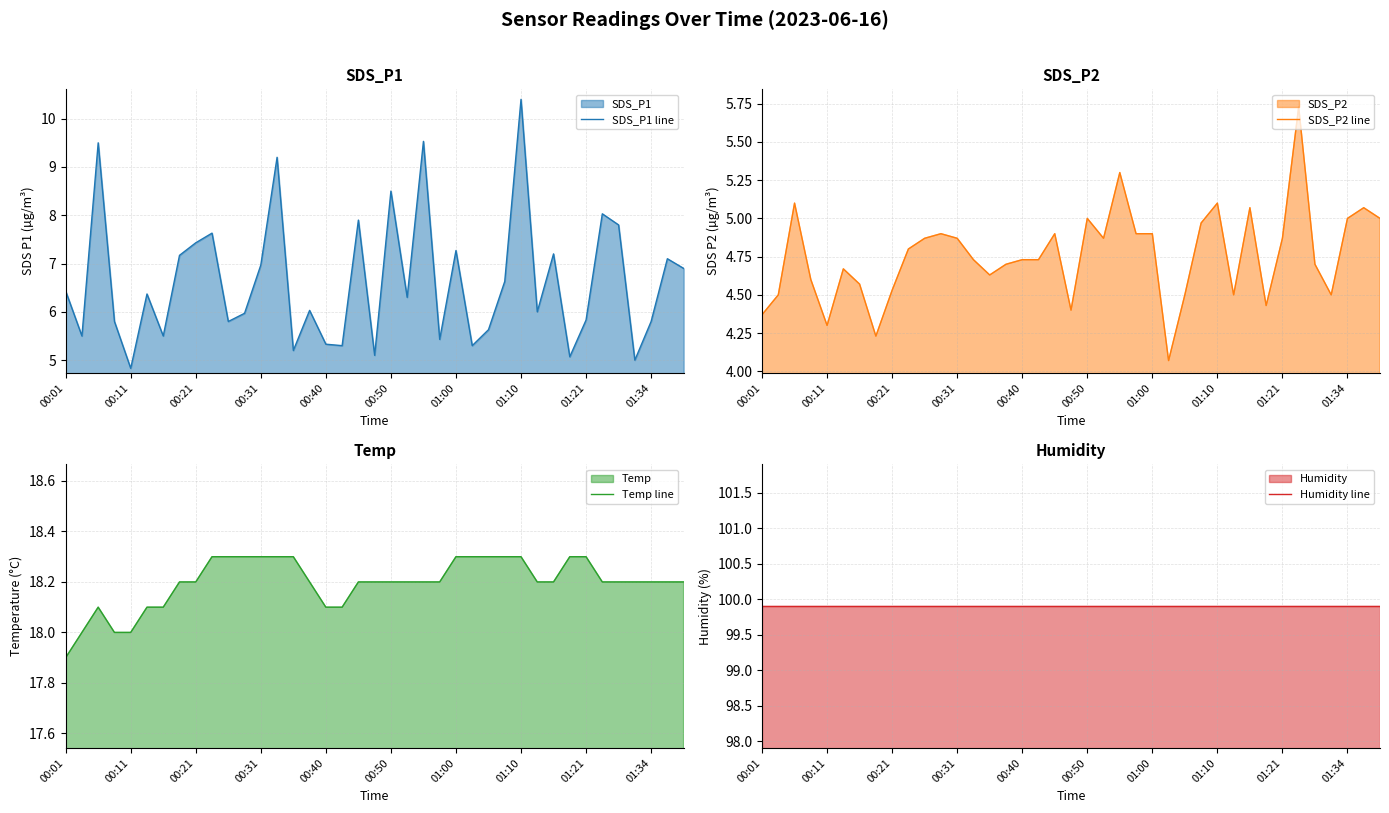

The SDS_P2 line series shows 4.7 at 34. True or false?

True